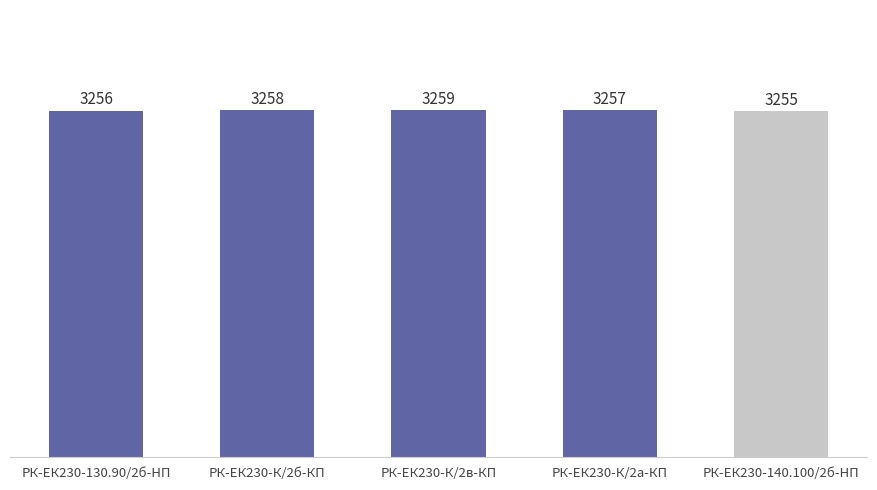

What is the value of the 4th bar from the left?

3257